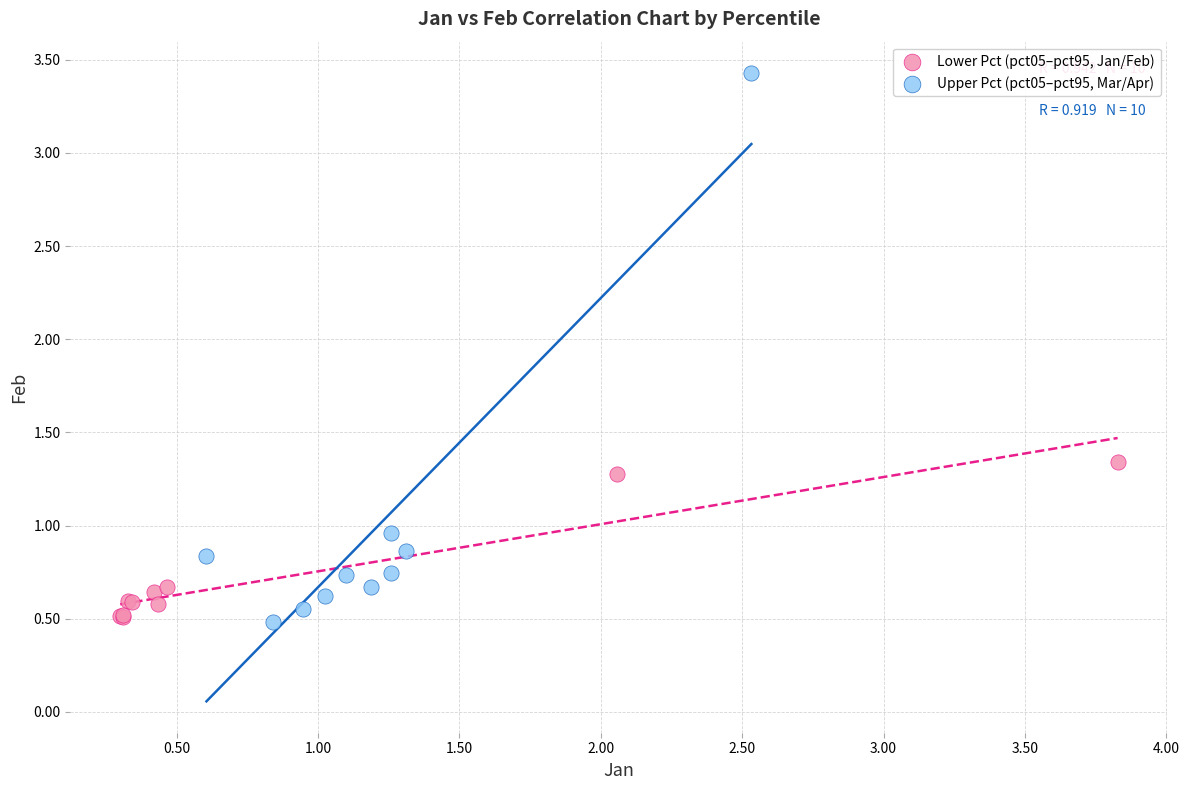

Which series contains the highest Y value?

Upper Pct (pct05–pct95, Mar/Apr)